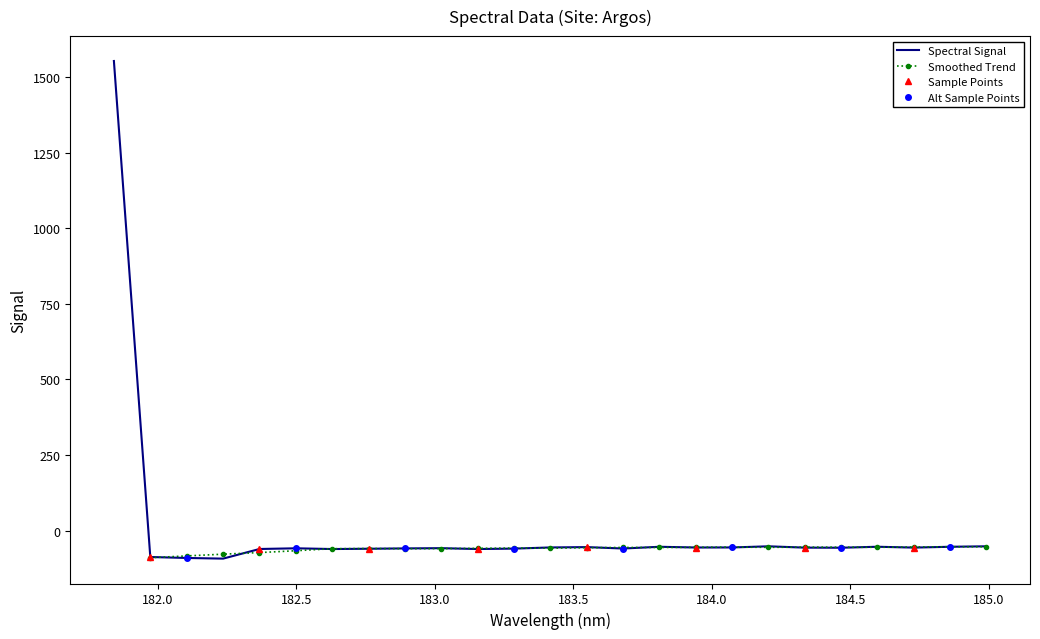

Reading right to left, what are all the values shown in this chart?

-52.0	-53.6	-56.3	-53.5	-56.8	-56.4	-52.0	-55.8	-56.0	-53.6	-59.3	-54.7	-55.8	-59.6	-61.0	-58.2	-59.0	-60.1	-61.1	-58.6	-60.9	-92.8	-90.6	-87.4	1553.7